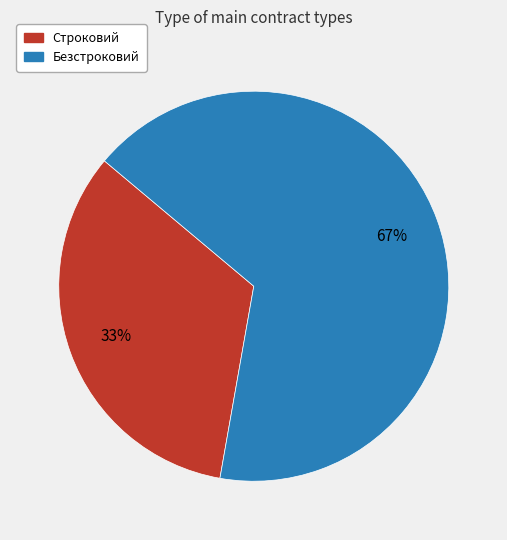

Which category accounts for the majority?

Безстроковий